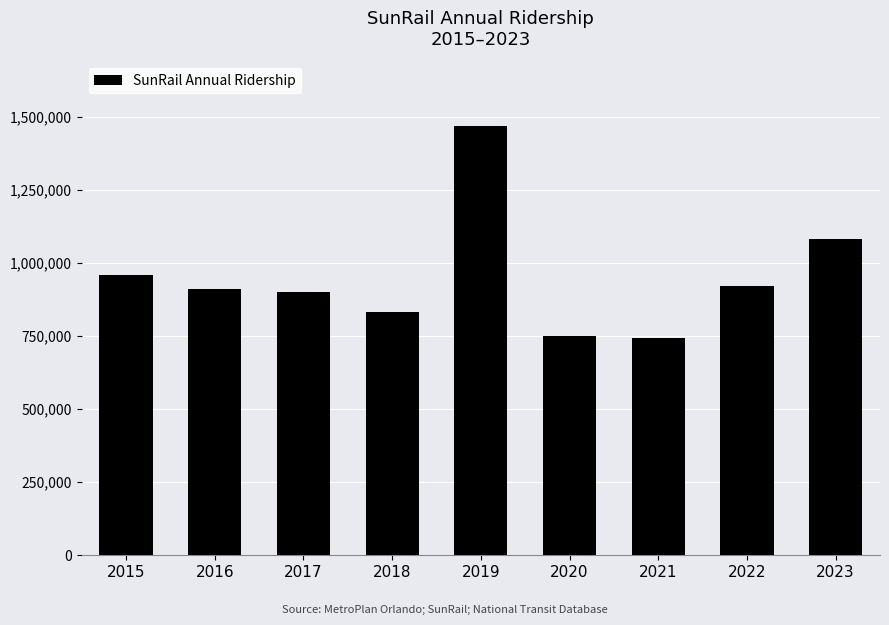

What is the smallest value displayed?

743395